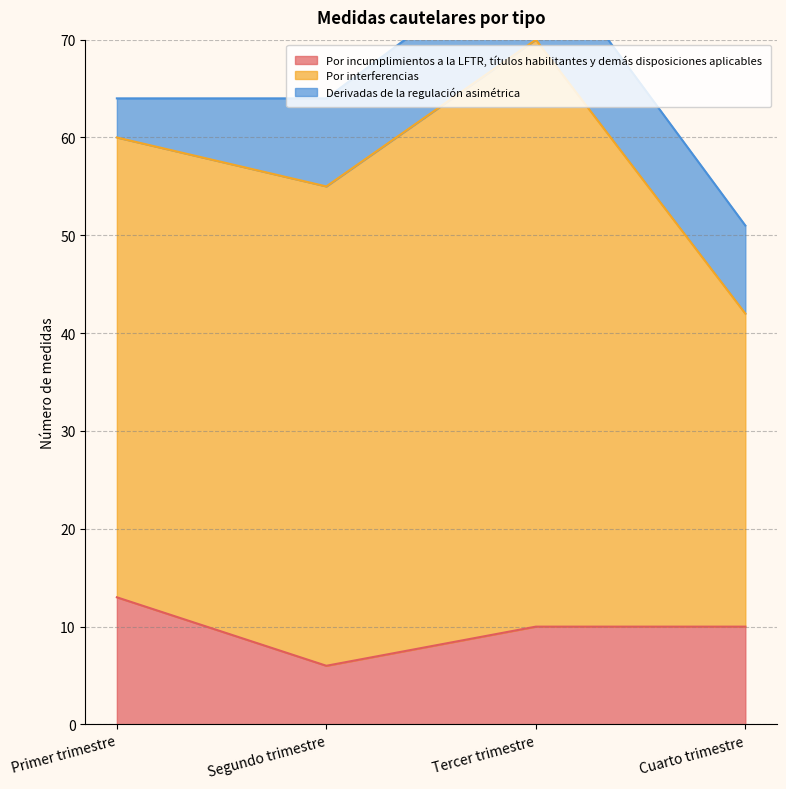

True or false: Por incumplimientos a la LFTR, títulos habilitantes y demás disposiciones aplicables and Por interferencias intersect in this chart.

False